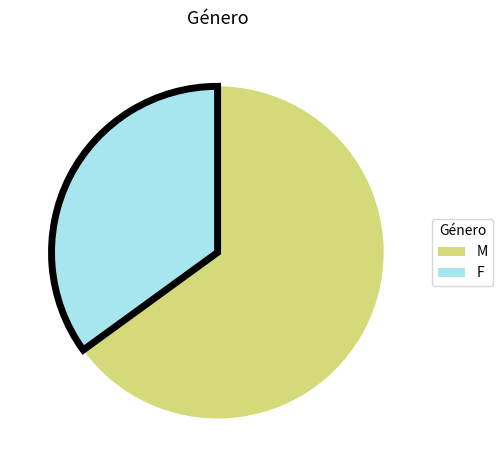

What is the largest slice in the pie chart?

M